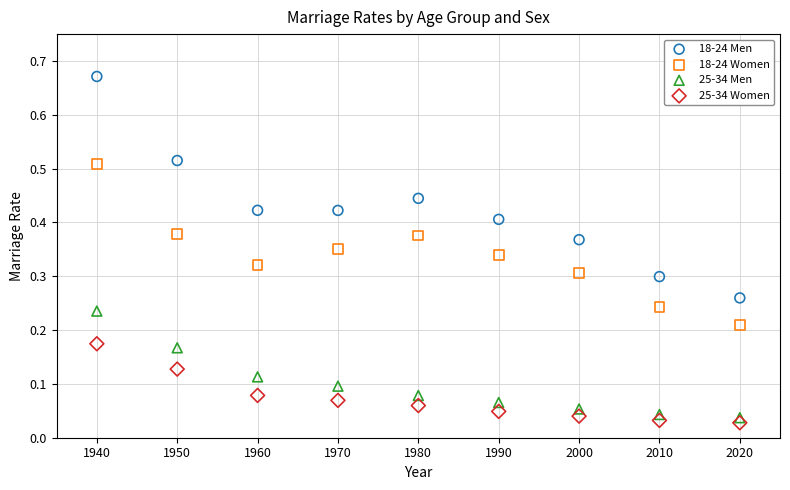

Which series contains the lowest Y value?

25-34 Women